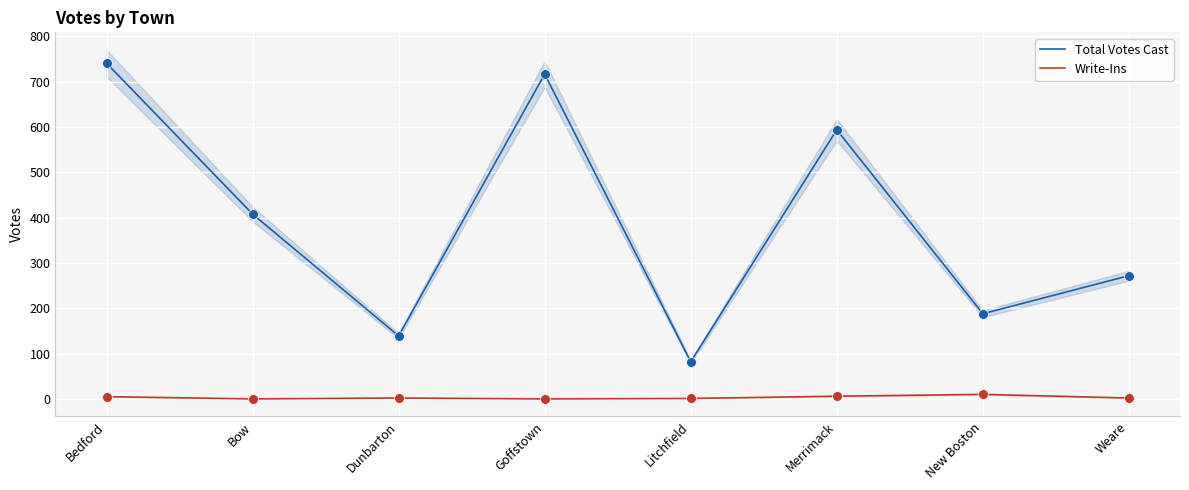

Which series has the largest total across all categories?

Total Votes Cast